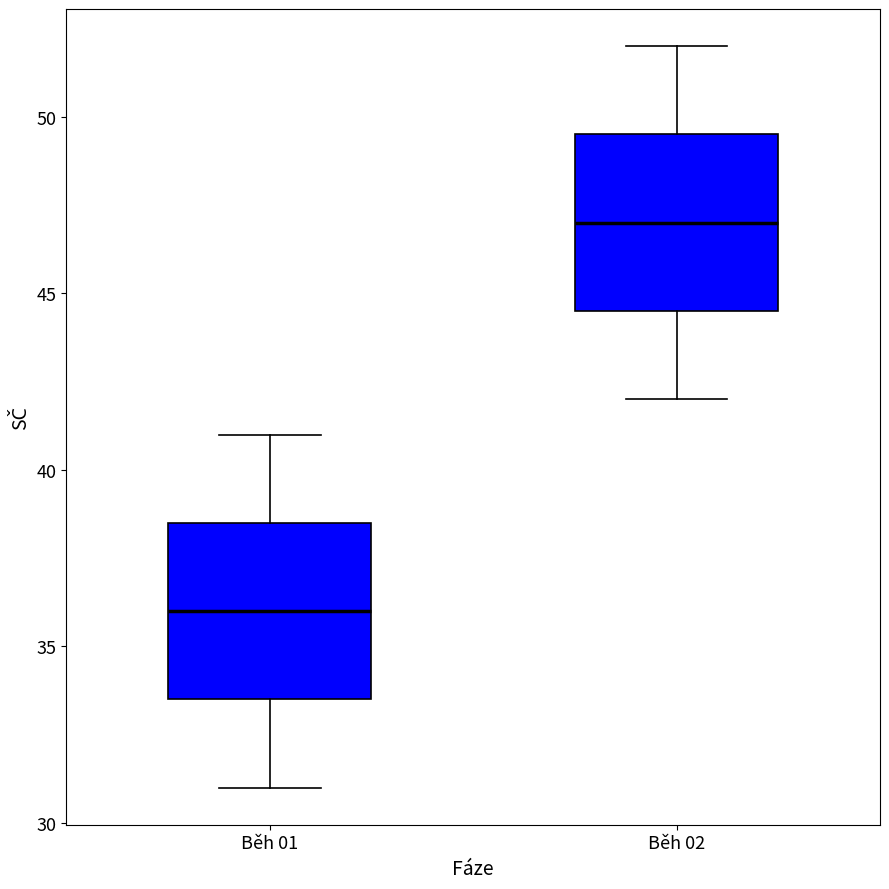

Reading left to right, transcribe this box plot: for each box, give where its median line is, the range the box spans, and where its two whiskers end, as read against the y-axis. The values are not printed on the chart, so give them approximately, as read against the axis.

Běh 01: median 36.0, box 33.5 to 38.5, whiskers 31.0 to 41.0
Běh 02: median 47.0, box 44.5 to 49.5, whiskers 42.0 to 52.0